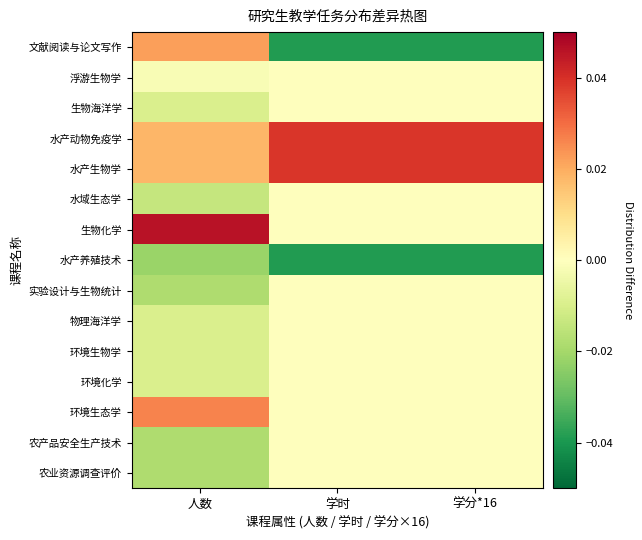

Reading left to right, transcribe all the data shown in this chart.

文献阅读与论文写作: 人数=0.0	学时=-0.0	学分*16=-0.0
浮游生物学: 人数=-0.0	学时=0.0	学分*16=0.0
生物海洋学: 人数=-0.0	学时=0.0	学分*16=0.0
水产动物免疫学: 人数=0.0	学时=0.0	学分*16=0.0
水产生物学: 人数=0.0	学时=0.0	学分*16=0.0
水域生态学: 人数=-0.0	学时=0.0	学分*16=0.0
生物化学: 人数=0.0	学时=0.0	学分*16=0.0
水产养殖技术: 人数=-0.0	学时=-0.0	学分*16=-0.0
实验设计与生物统计: 人数=-0.0	学时=0.0	学分*16=0.0
物理海洋学: 人数=-0.0	学时=0.0	学分*16=0.0
环境生物学: 人数=-0.0	学时=0.0	学分*16=0.0
环境化学: 人数=-0.0	学时=0.0	学分*16=0.0
环境生态学: 人数=0.0	学时=0.0	学分*16=0.0
农产品安全生产技术: 人数=-0.0	学时=0.0	学分*16=0.0
农业资源调查评价: 人数=-0.0	学时=0.0	学分*16=0.0